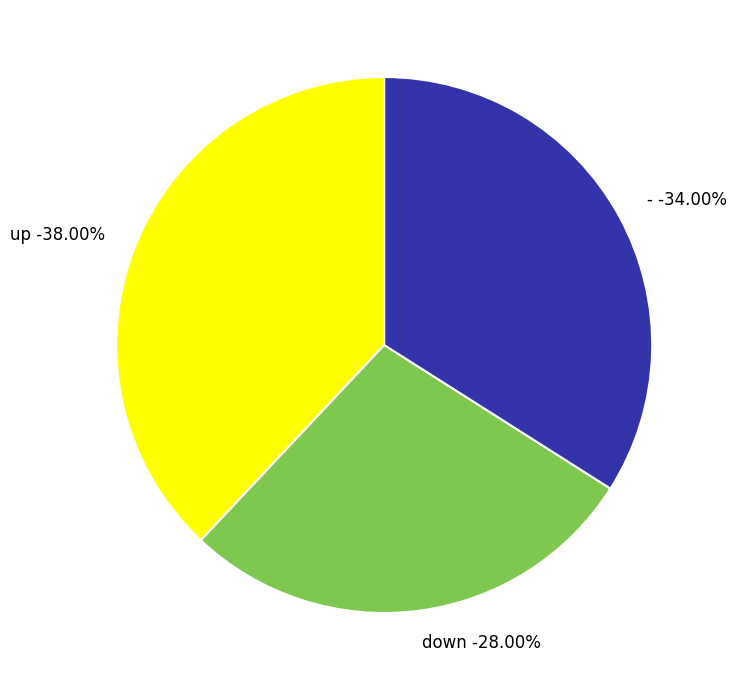

Is there any slice that represents more than half of the pie?

No